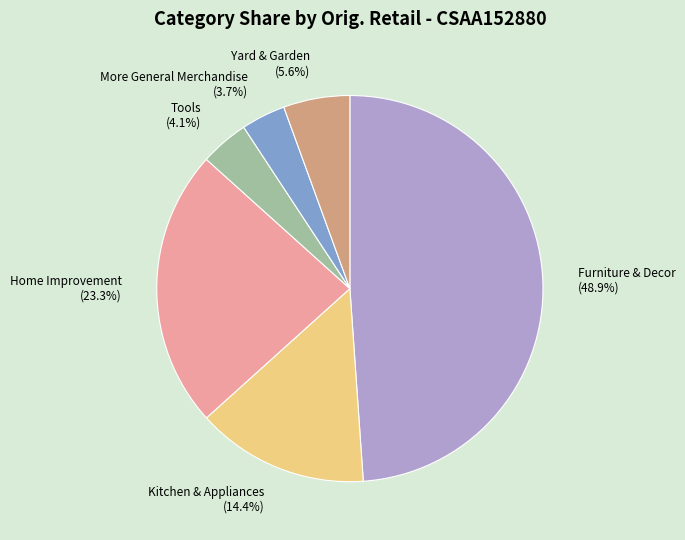

Which has a higher value, Furniture & Decor (48.9%) or Tools (4.1%)?

Furniture & Decor (48.9%)